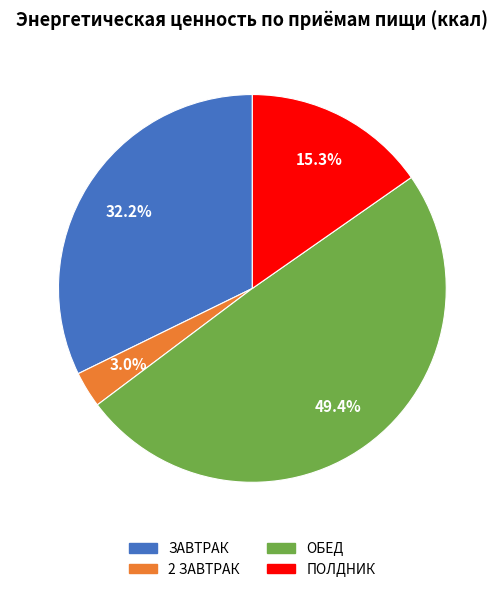

Between ПОЛДНИК and 2 ЗАВТРАК, which is larger?

ПОЛДНИК